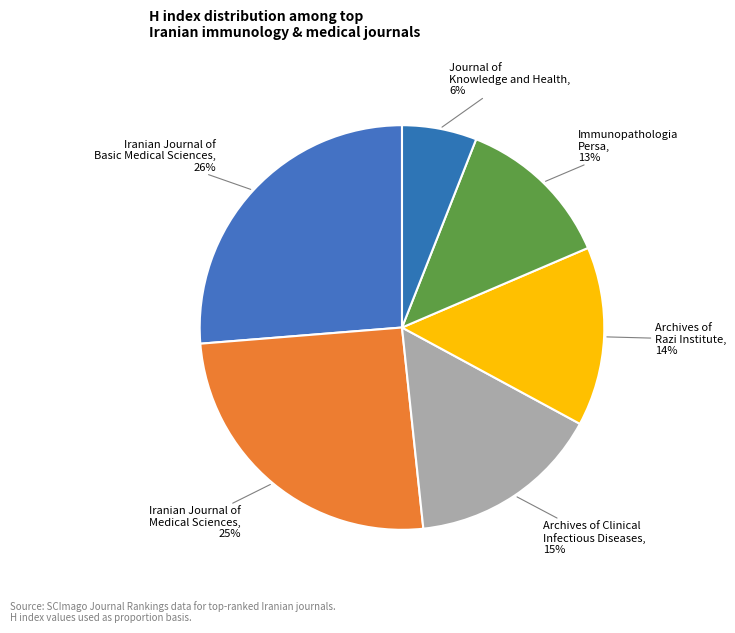

To the nearest percent, what is the average slice percentage?

17%